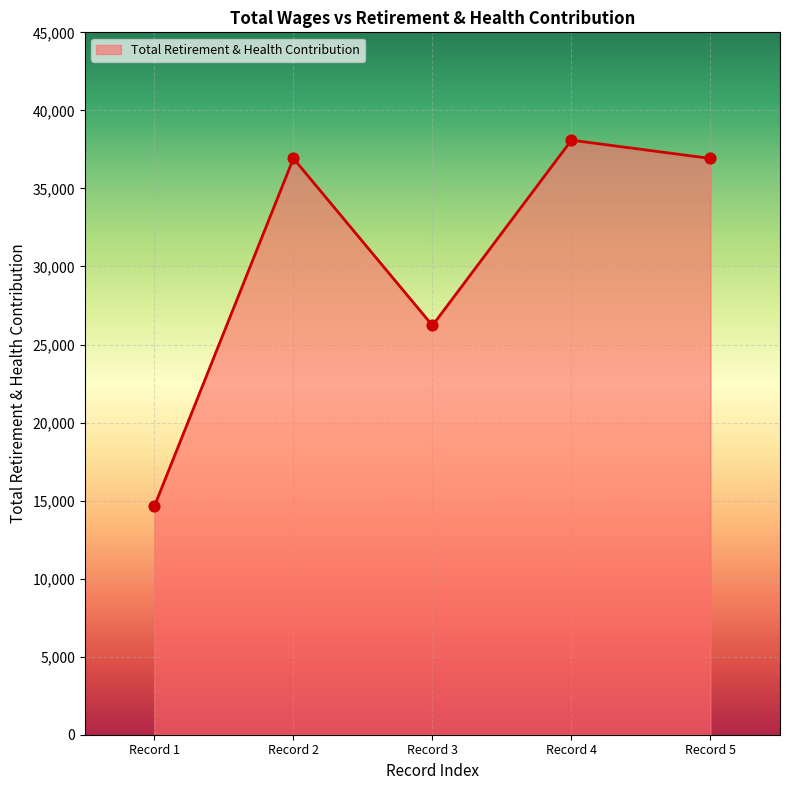

Approximately how many times larger is the value at Record 3 compared to Record 4?

0.7